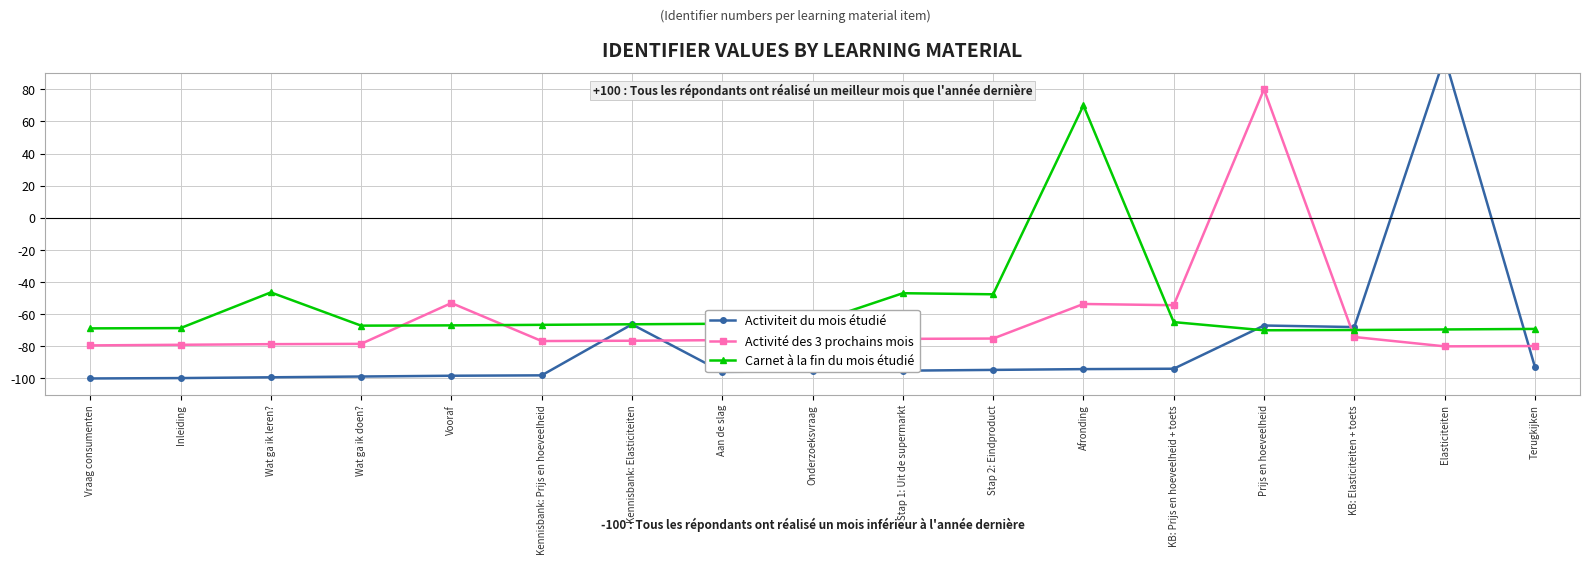

How many times do Carnet à la fin du mois étudié and Activité des 3 prochains mois cross each other?

4